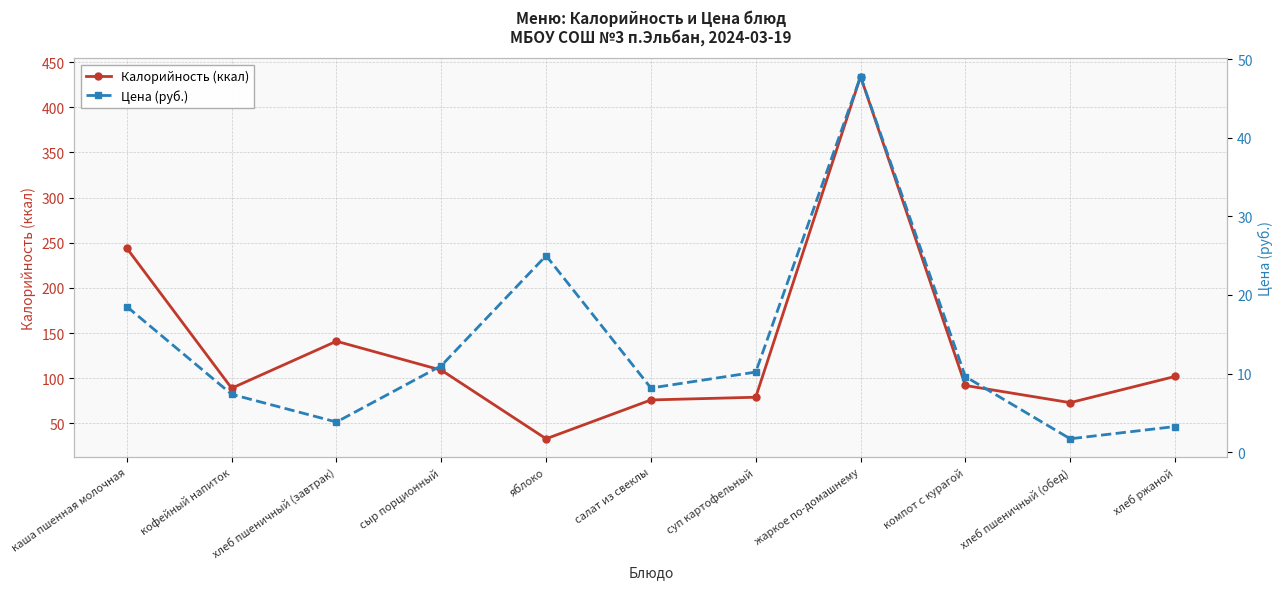

Is it true that Цена (руб.) equals 17.0 at суп картофельный?

False